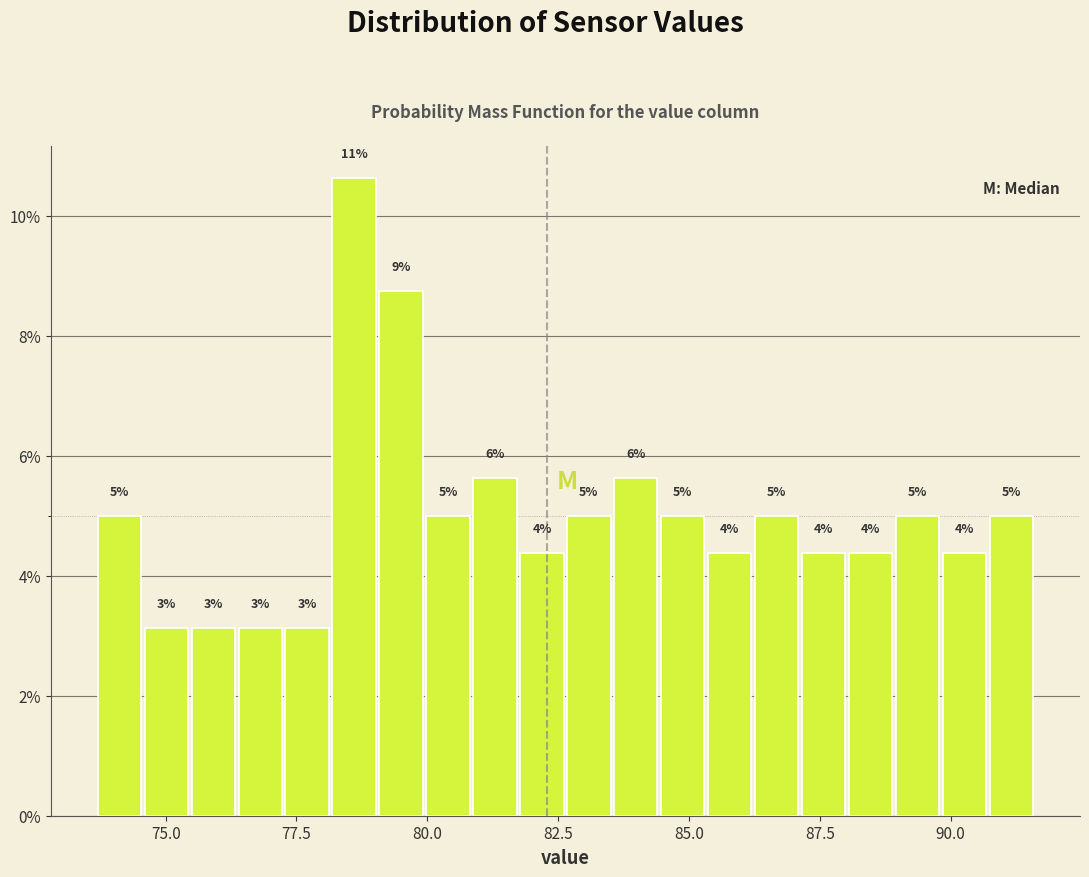

Read against the x-axis, roughly where is the centre of the tallest bar?

78.5